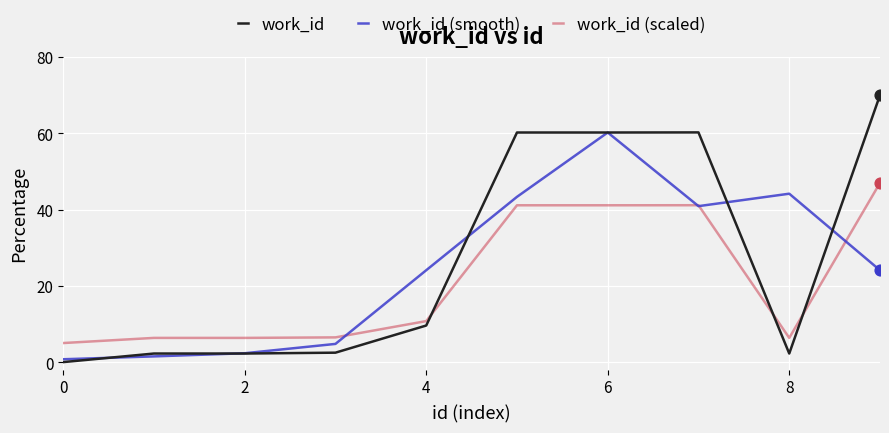

List the series in order of their overall mean, lowest first.

work_id (scaled), work_id (smooth), work_id